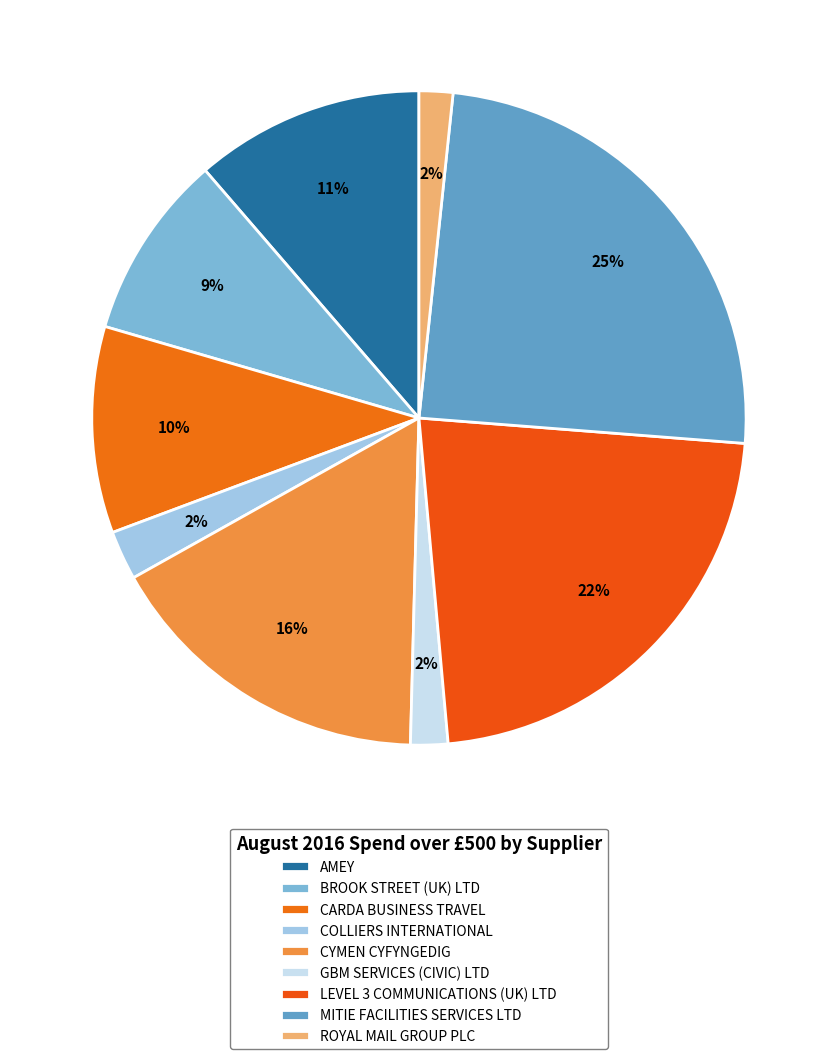

Rank the categories by value from highest to lowest.

MITIE FACILITIES SERVICES LTD, LEVEL 3 COMMUNICATIONS (UK) LTD, CYMEN CYFYNGEDIG, AMEY, CARDA BUSINESS TRAVEL, BROOK STREET (UK) LTD, COLLIERS INTERNATIONAL, GBM SERVICES (CIVIC) LTD, ROYAL MAIL GROUP PLC